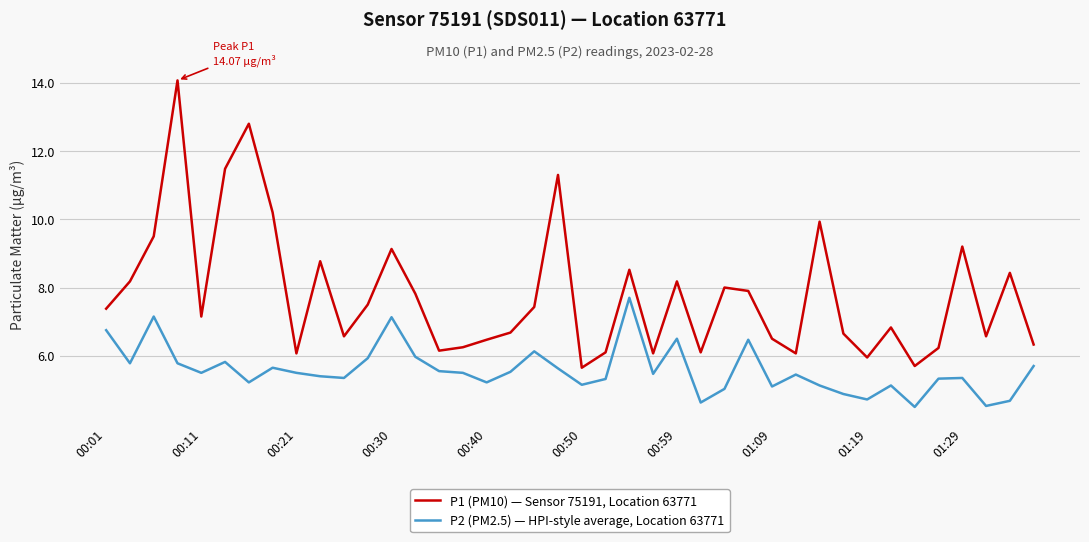

What is the average value of the P1 (PM10) — Sensor 75191, Location 63771 series?

7.8